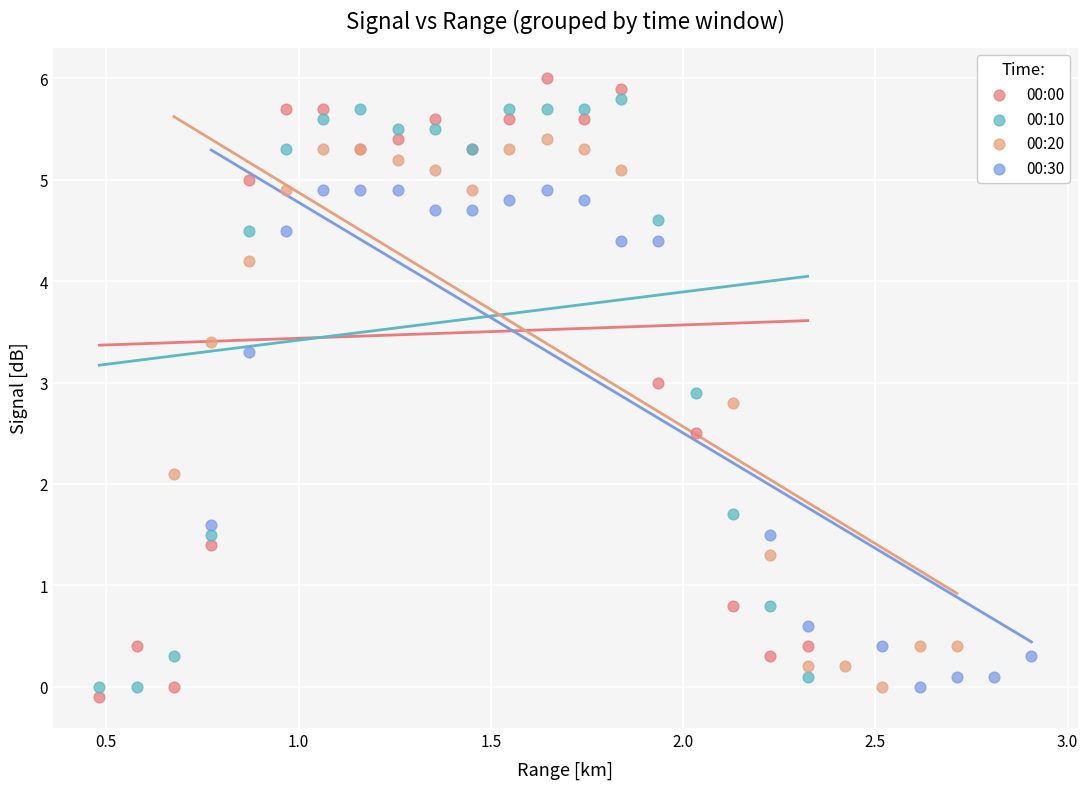

Which series has the widest spread of Y values?

00:00